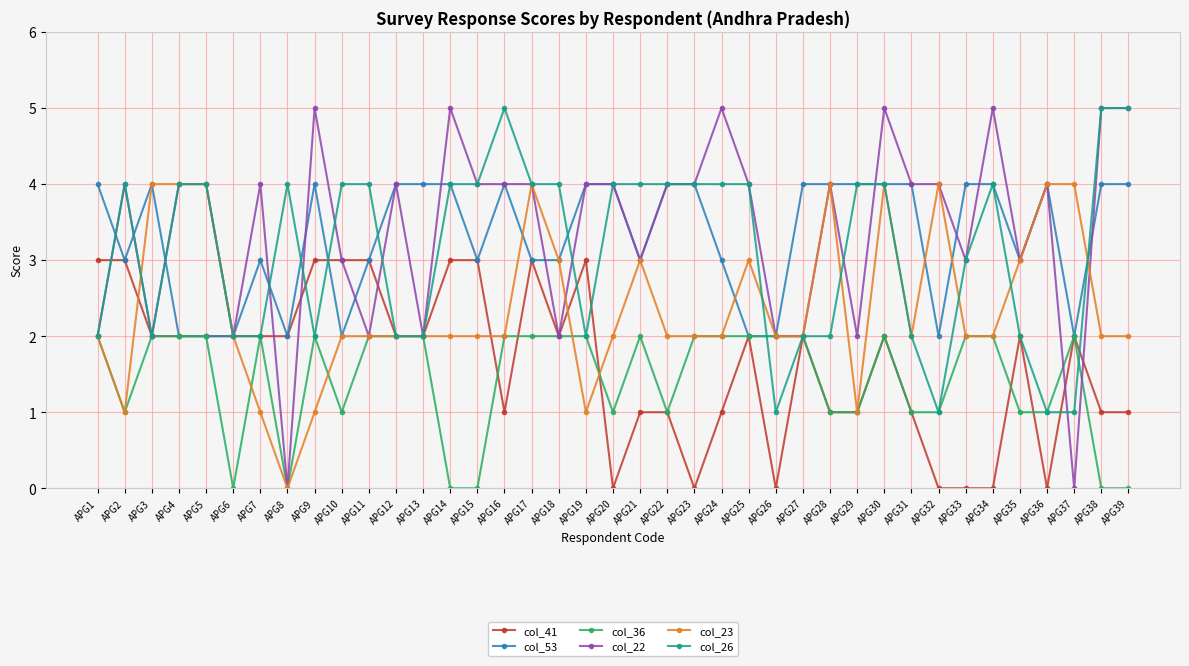

What is the maximum value for col_53?

4